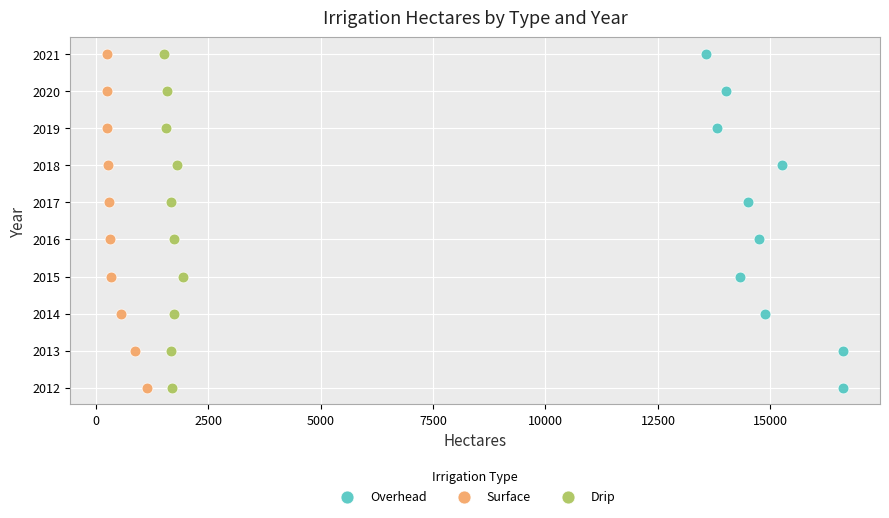

What are all the series names shown in the legend?

Overhead, Surface, Drip